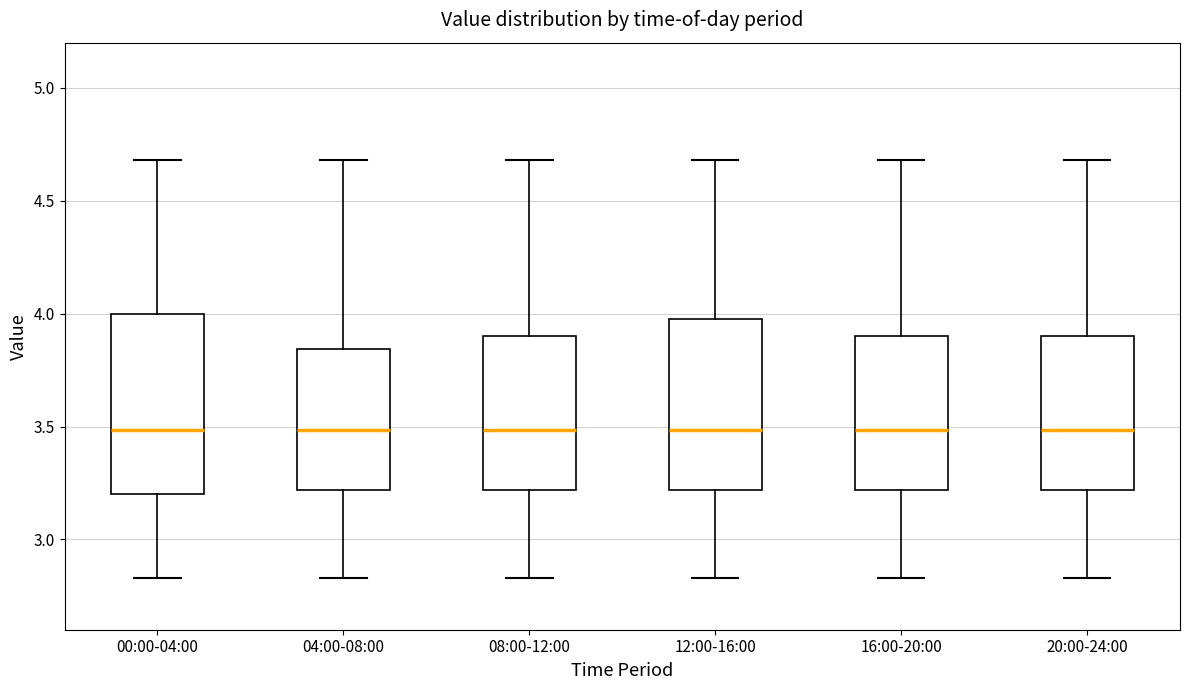

Where does the upper whisker of the box for 08:00-12:00 end on the y-axis? The values are not printed on the chart, so give them approximately, as read against the axis.

4.70